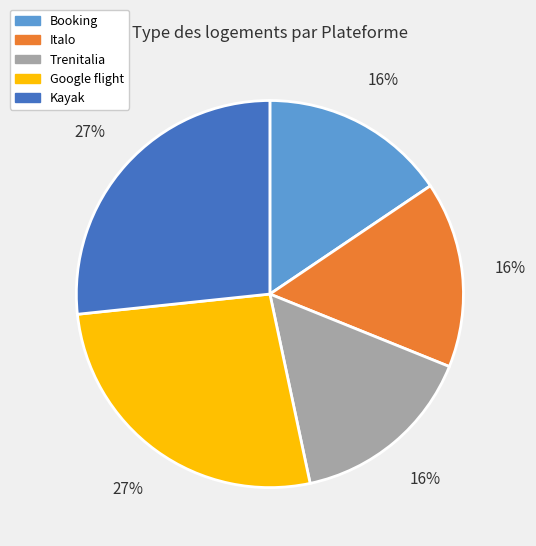

To the nearest percent, what is the average slice percentage?

20%